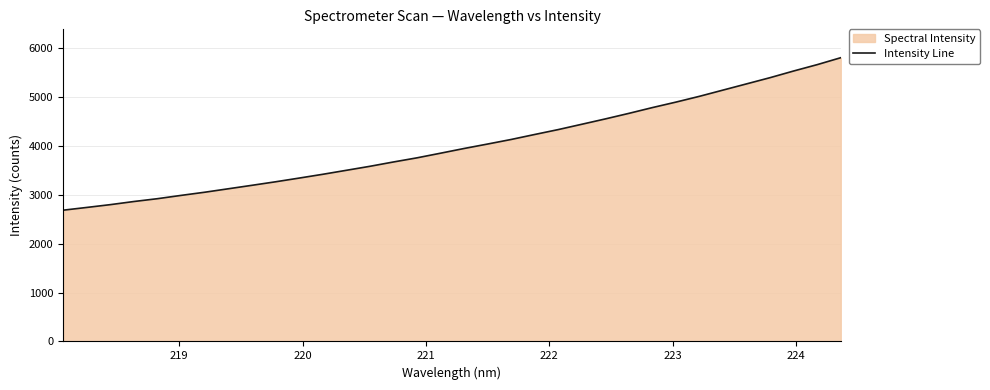

What is the minimum value shown in the chart?

2686.0